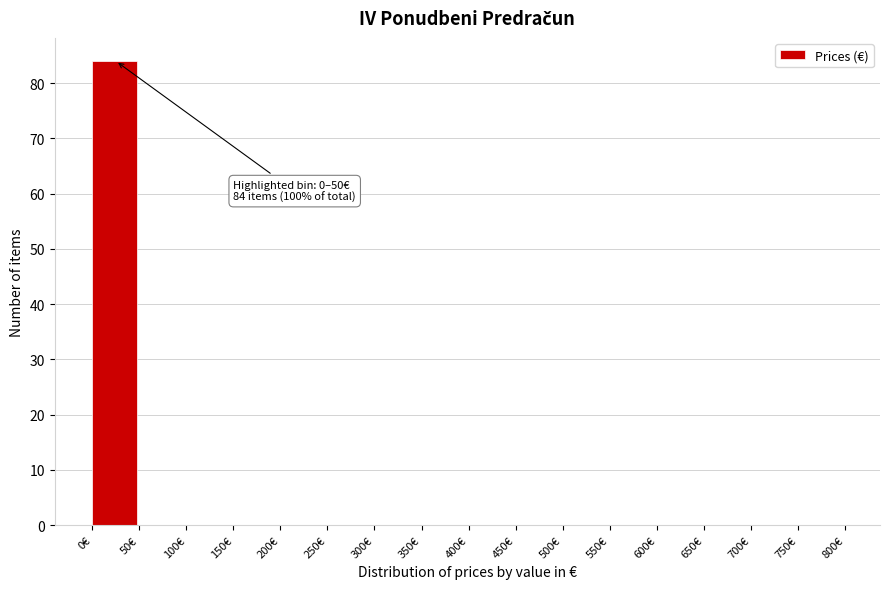

Which range on the x-axis has the tallest bar?

0 to 50